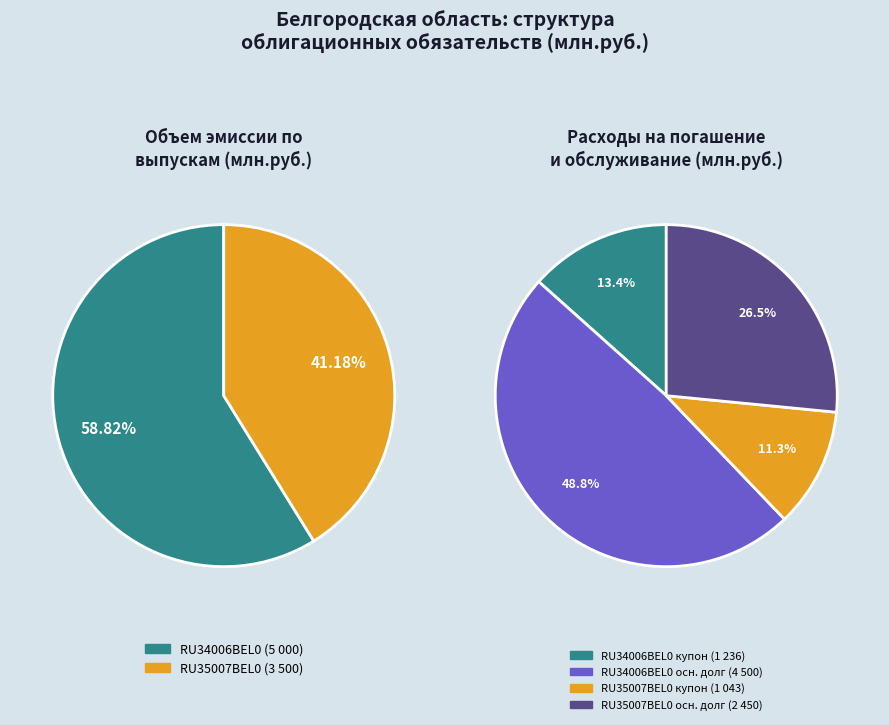

Is it true that RU35007BEL0 is 33% of the pie?

False